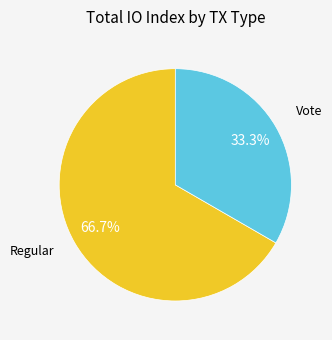

Does any single category account for the majority?

Yes